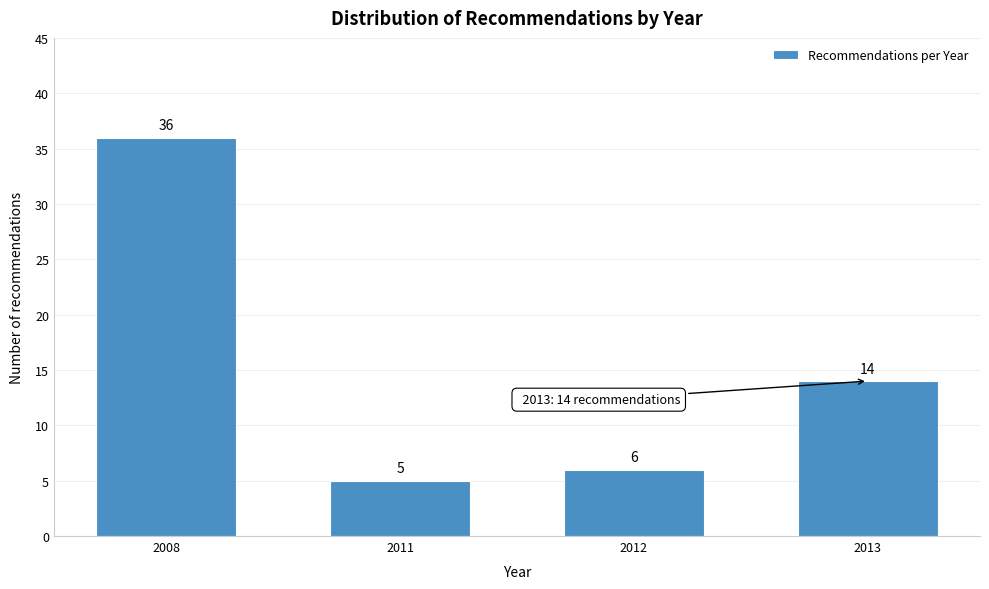

Reading left to right, transcribe all the data shown in this chart.

36	5	6	14